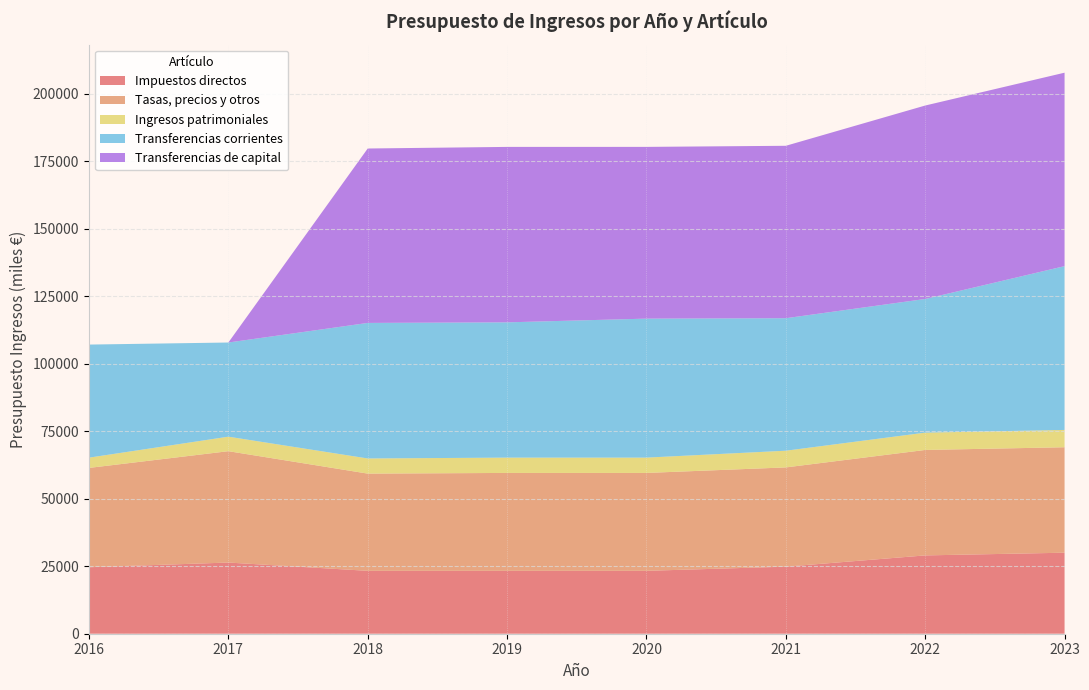

Reading left to right, list all the values displayed in this chart.

Impuestos directos: 2016=24617.7	2017=26356.4	2018=23289.0	2019=23289.0	2020=23289.0	2021=24833.4	2022=29000.0	2023=30000.0
Tasas, precios y otros: 2016=36778.1	2017=41233.1	2018=35996.3	2019=36247.3	2020=36247.3	2021=36747.3	2022=39047.3	2023=39047.3
Ingresos patrimoniales: 2016=3801.0	2017=5372.7	2018=5609.1	2019=5672.7	2020=5672.7	2021=6186.0	2022=6410.0	2023=6410.0
Transferencias corrientes: 2016=41864.4	2017=34864.4	2018=50187.0	2019=50086.6	2020=51462.7	2021=49059.5	2022=49492.8	2023=60652.4
Transferencias de capital: 2016=0.0	2017=0.0	2018=64582.8	2019=64962.1	2020=63591.7	2021=63842.2	2022=71628.4	2023=71628.4